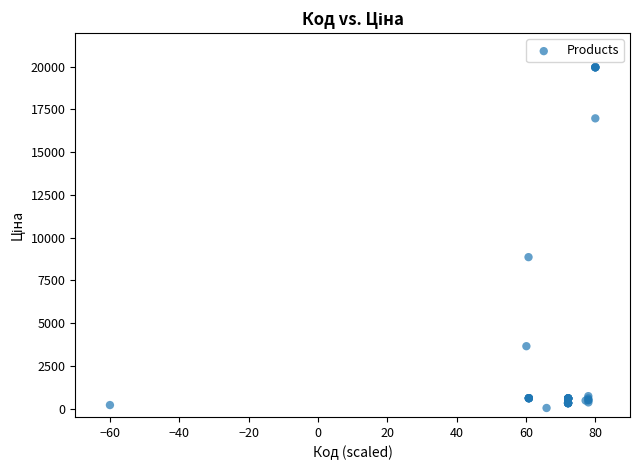

What Y value in the scatter plot is closest to 9997?

8856.7